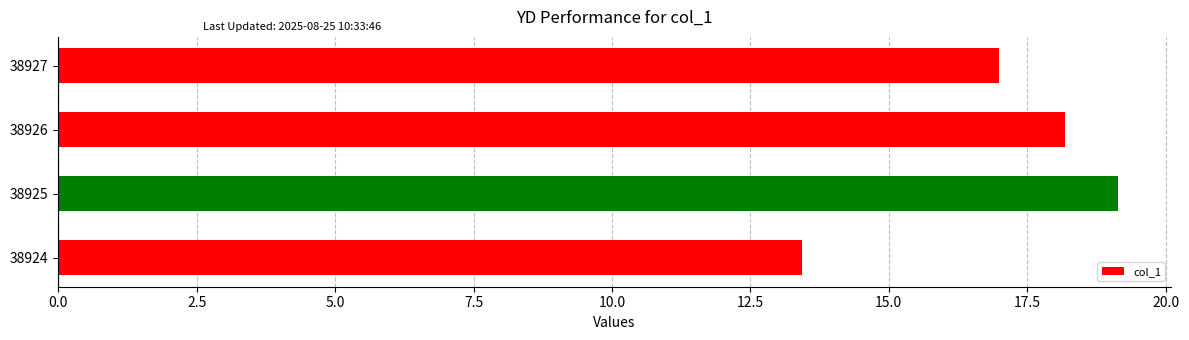

How many values are below 18?

2